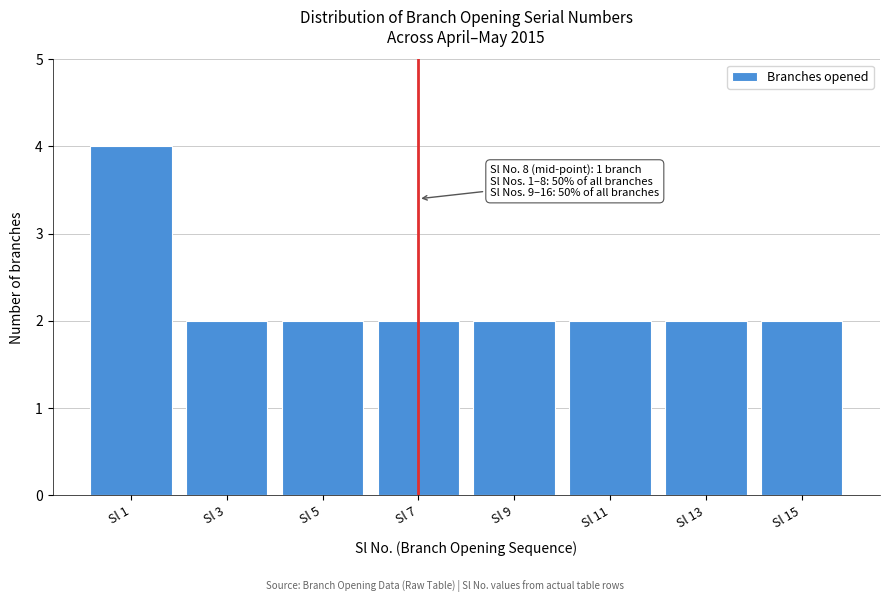

Reading left to right, list all the values displayed in this chart.

4	2	2	2	2	2	2	2